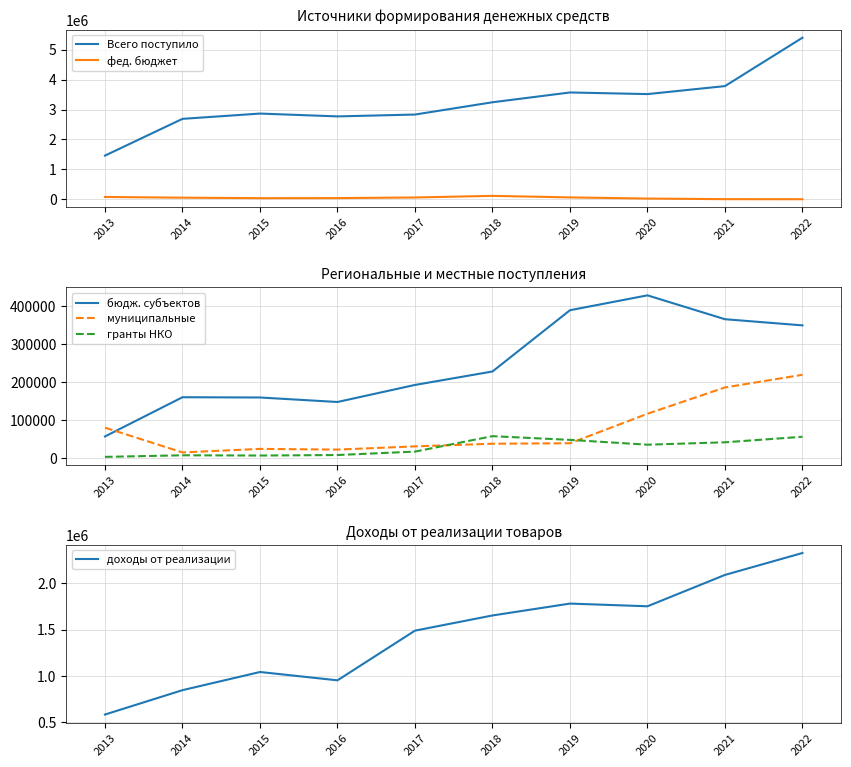

True or false: доходы от реализации and фед. бюджет intersect in this chart.

False